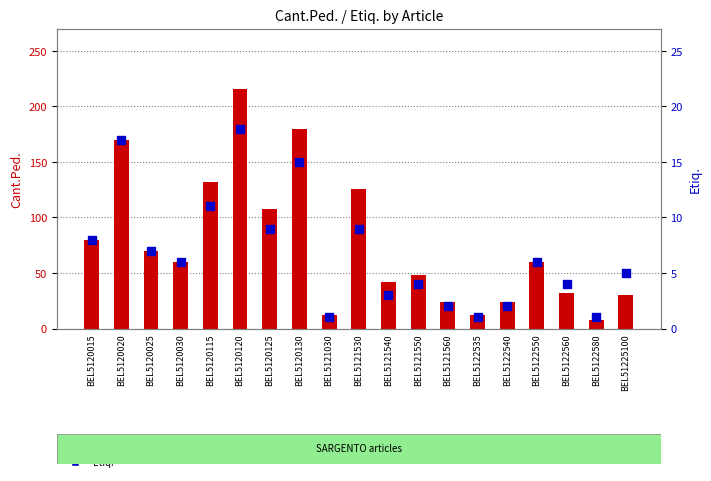

At which category is the sum across all series the highest?

BEL5120120